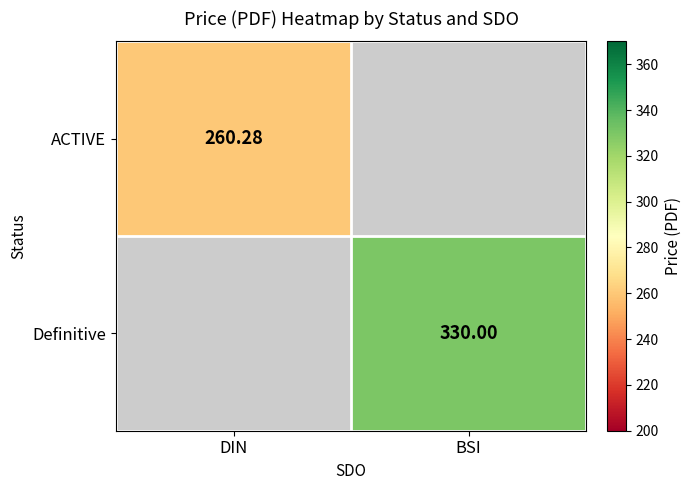

Which label corresponds to the largest value in the chart?

BSI